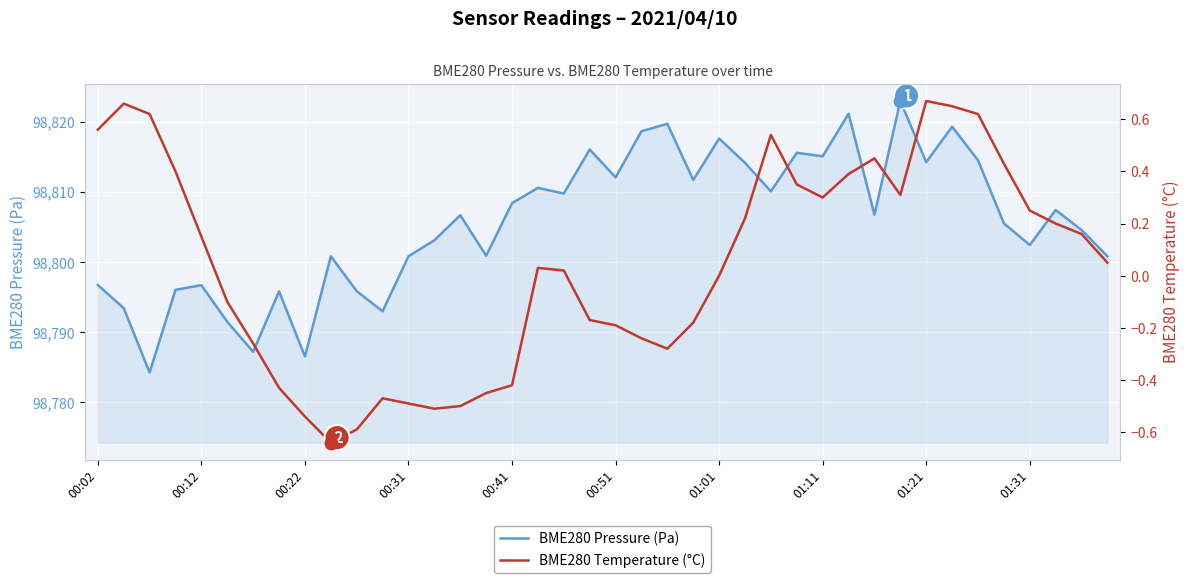

True or false: BME280 Temperature (°C) and BME280 Pressure (Pa) cross at least once.

False